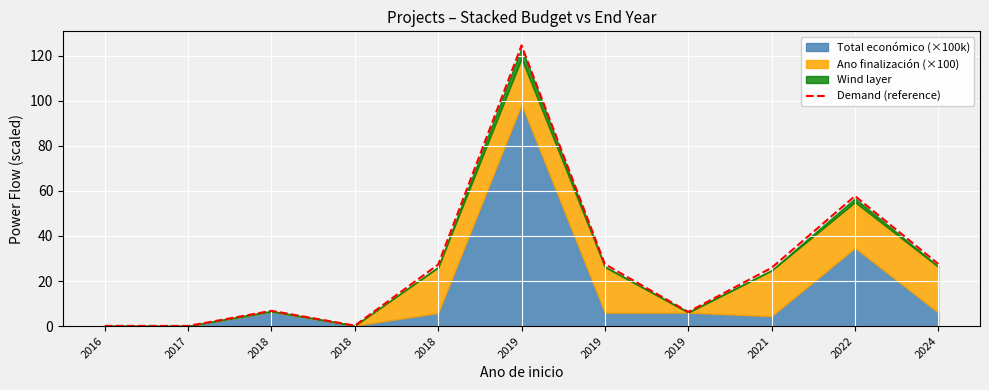

Where is the first local minimum?

2017